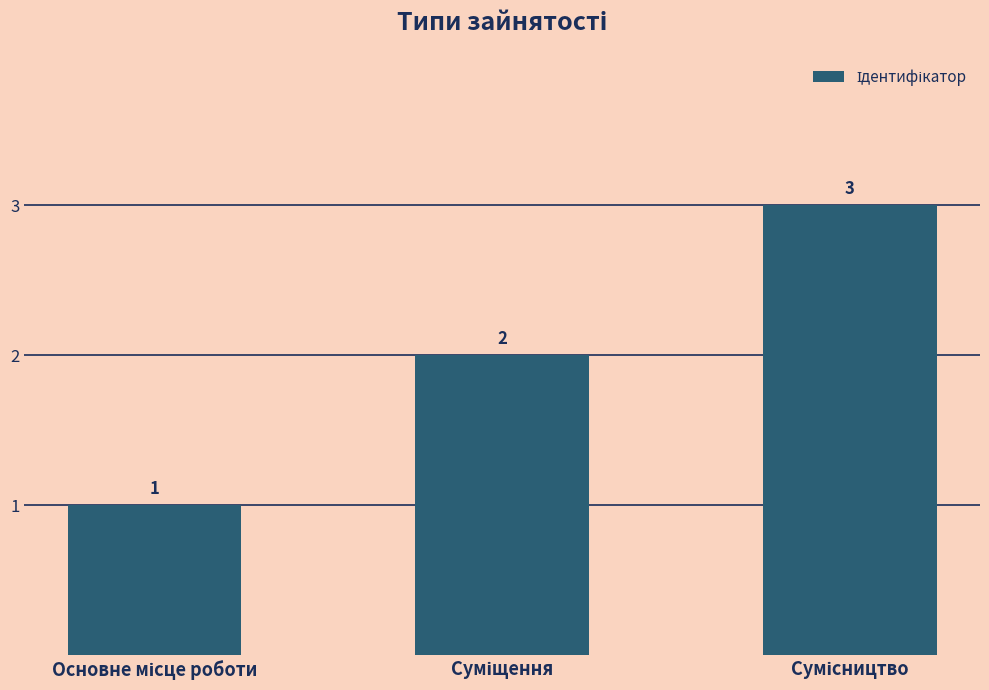

What is the value of the 1st bar from the left?

1